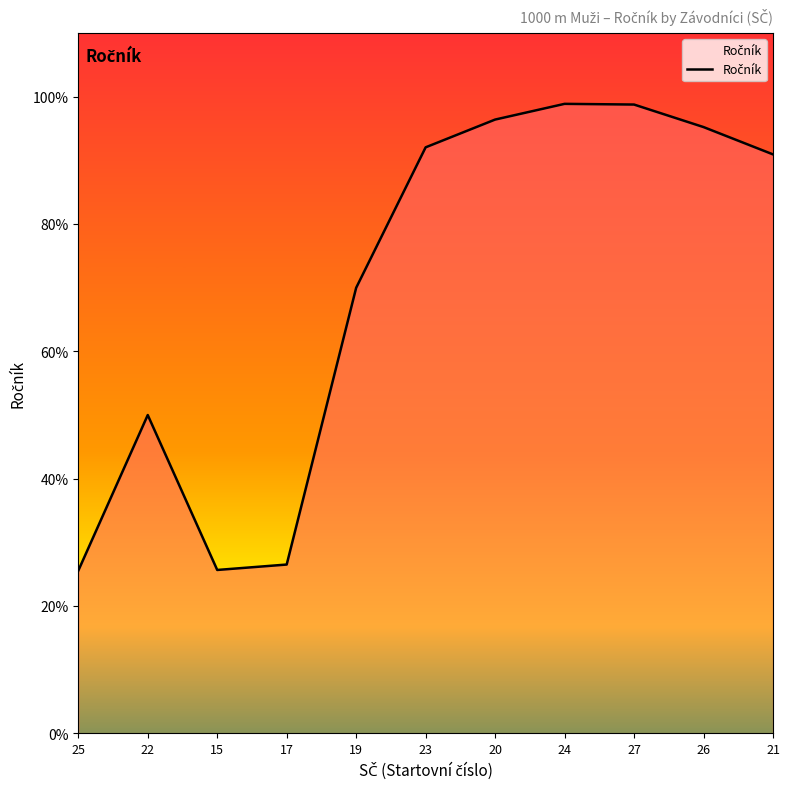

Reading right to left, transcribe all the data shown in this chart.

90.9	95.2	98.7	98.8	96.4	92.0	70.0	26.5	25.6	50.0	25.5